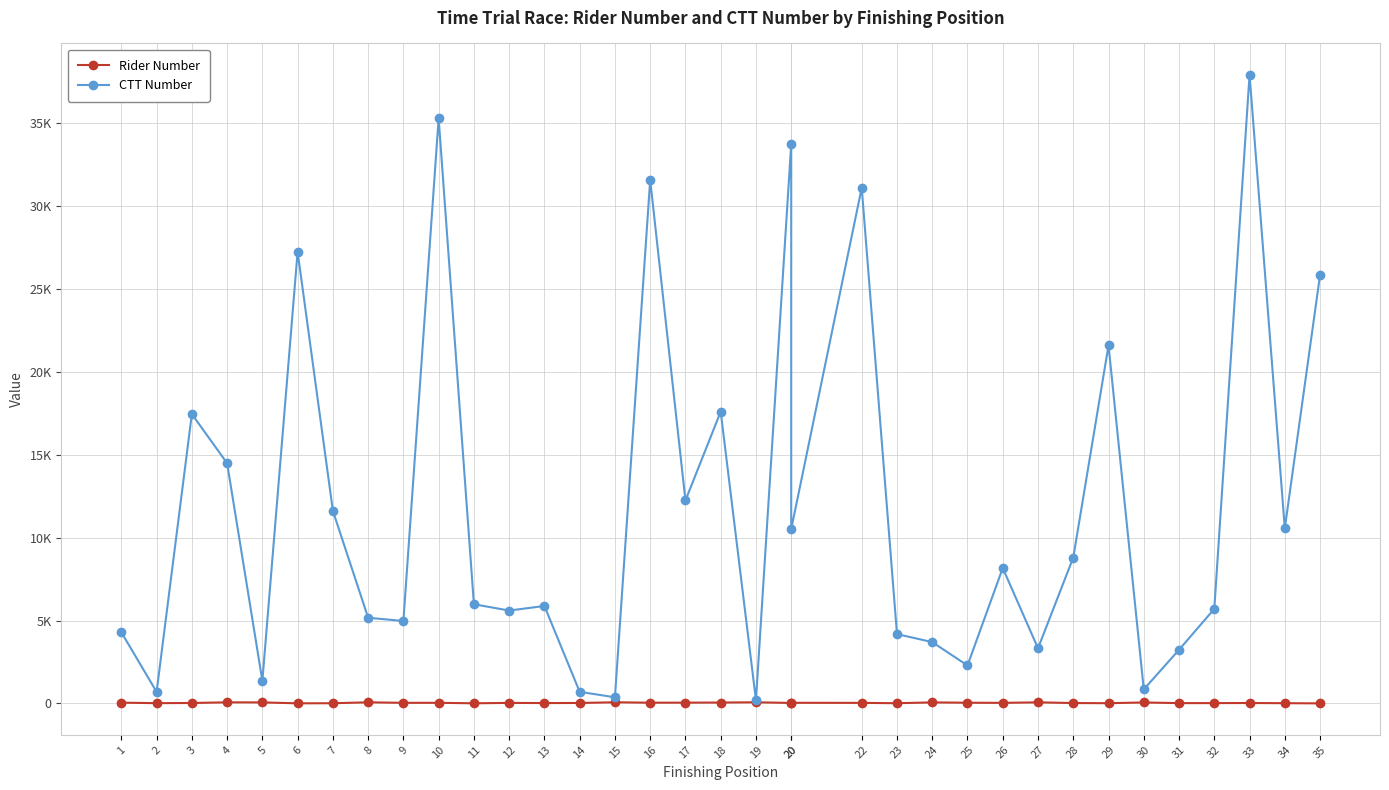

How many interior local peaks does the CTT Number series have?

11